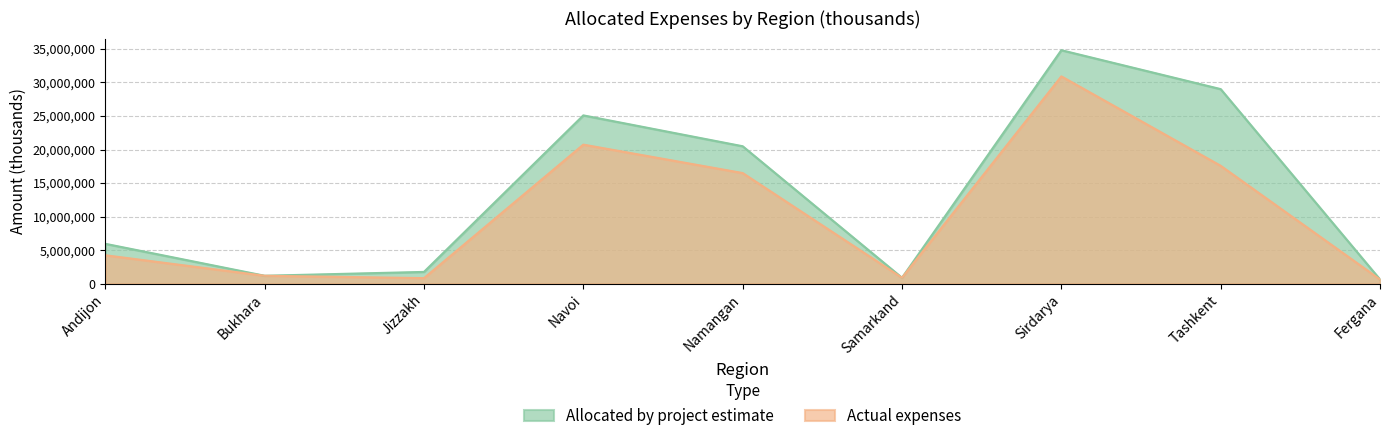

At which label does Actual expenses first exceed 4240291?

Andijon